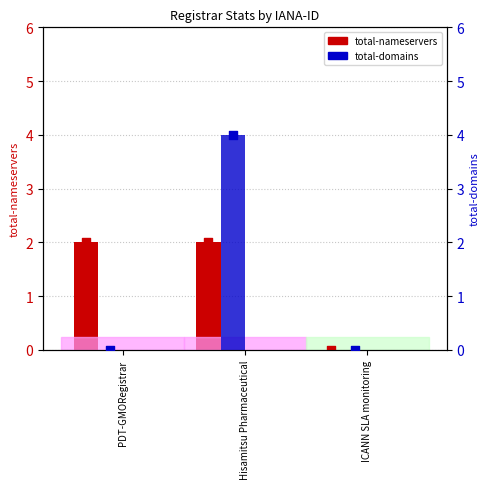

What is the total value across all series at PDT-GMORegistrar?

2